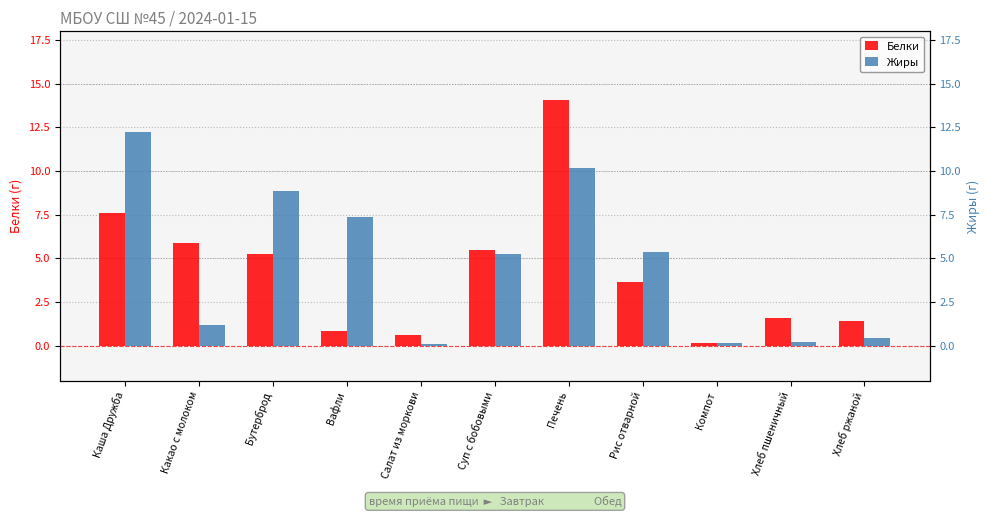

Is it true that Белки equals 7.3 at Суп с бобовыми?

False